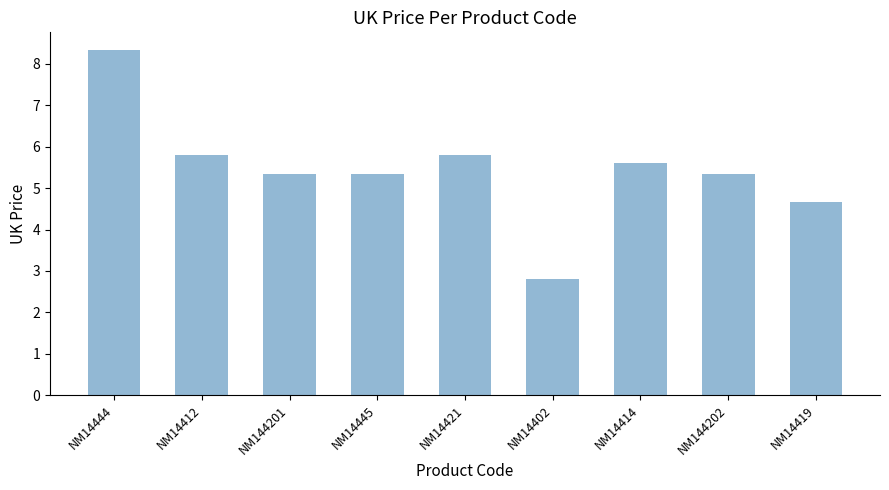

Reading right to left, transcribe all the data shown in this chart.

4.7	5.3	5.6	2.8	5.8	5.3	5.3	5.8	8.3